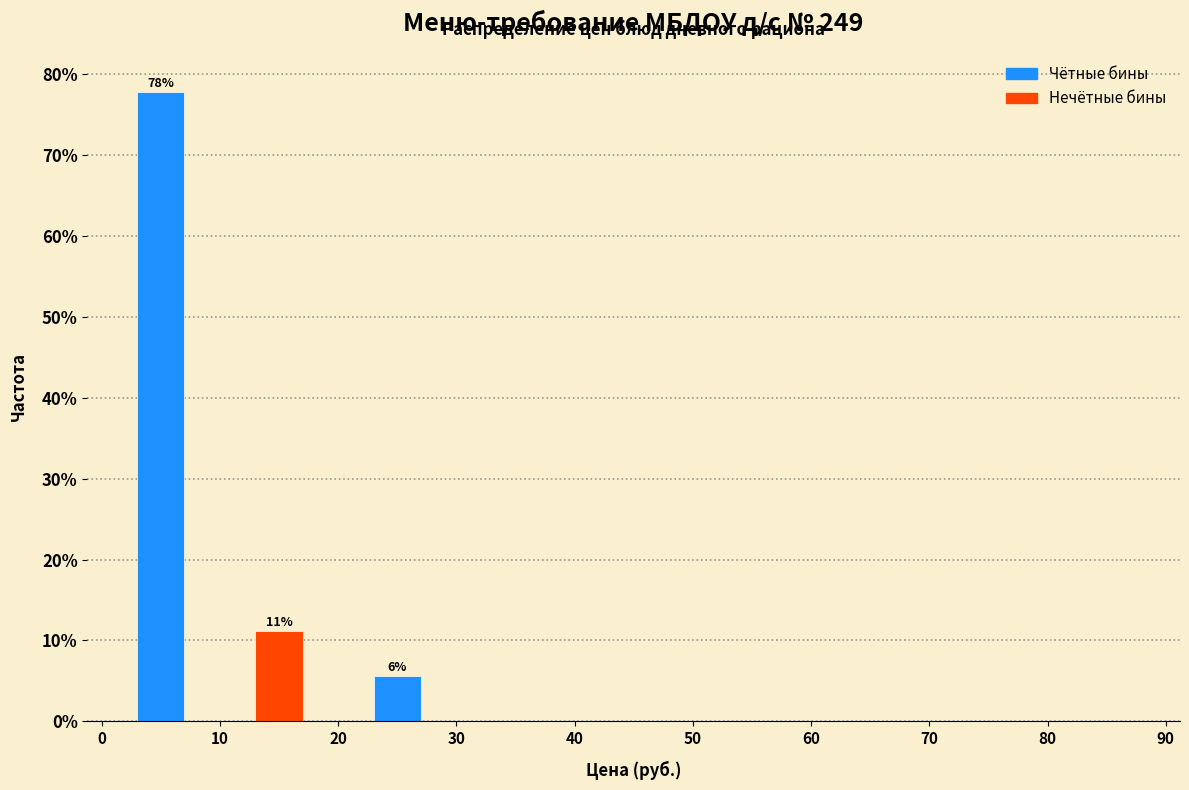

Which range on the x-axis has the tallest bar?

0 to 10